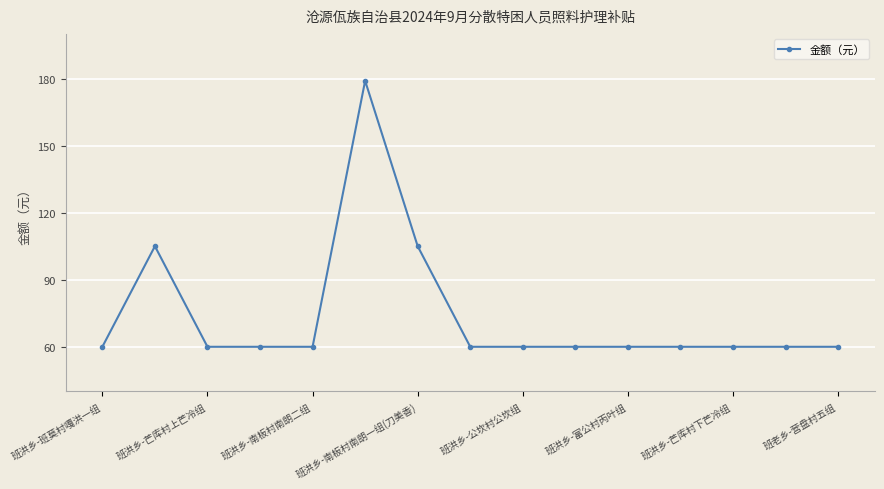

What is the value of the 2nd point from the left?

105